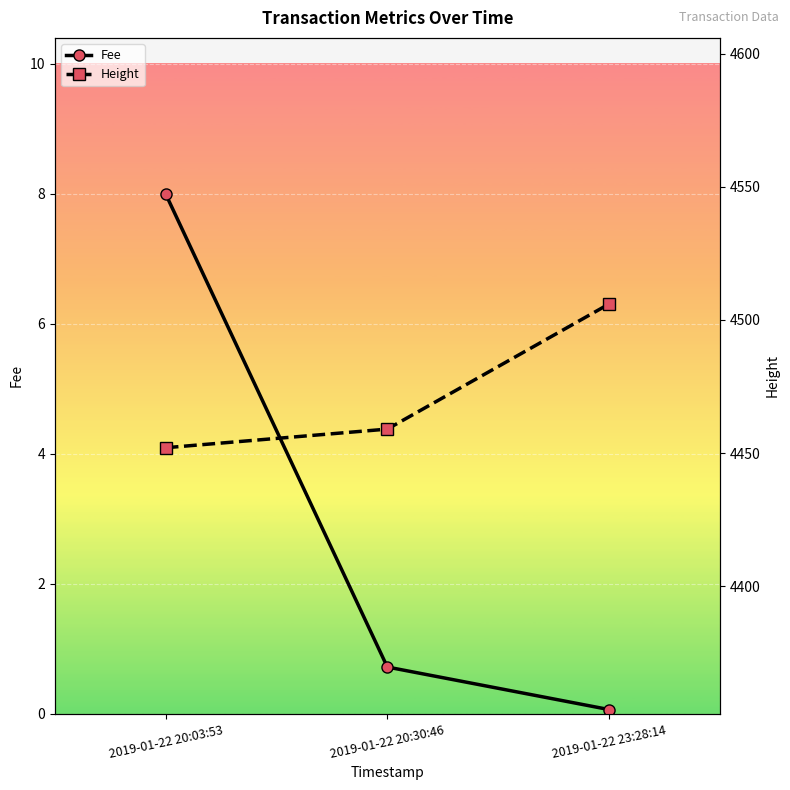

What is the label of the 1st point from the left?

2019-01-22 20:03:53